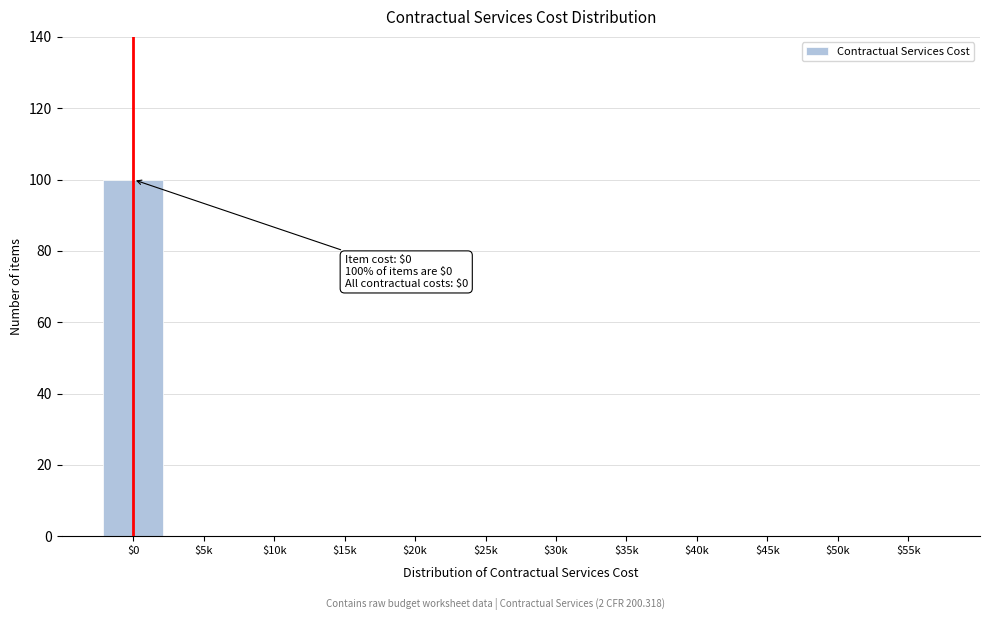

The value at $0 is 143. True or false?

False